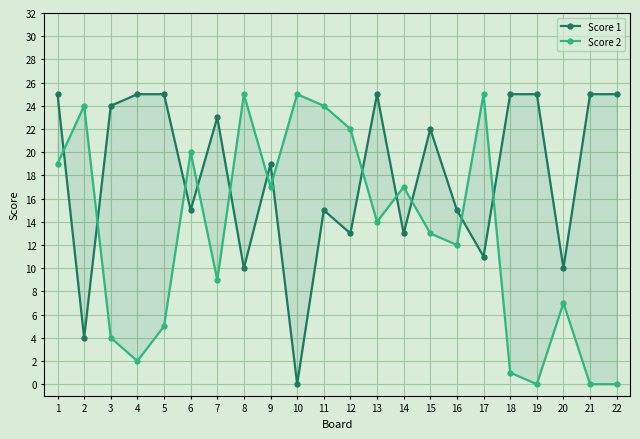

True or false: Score 2 and Score 1 intersect in this chart.

True